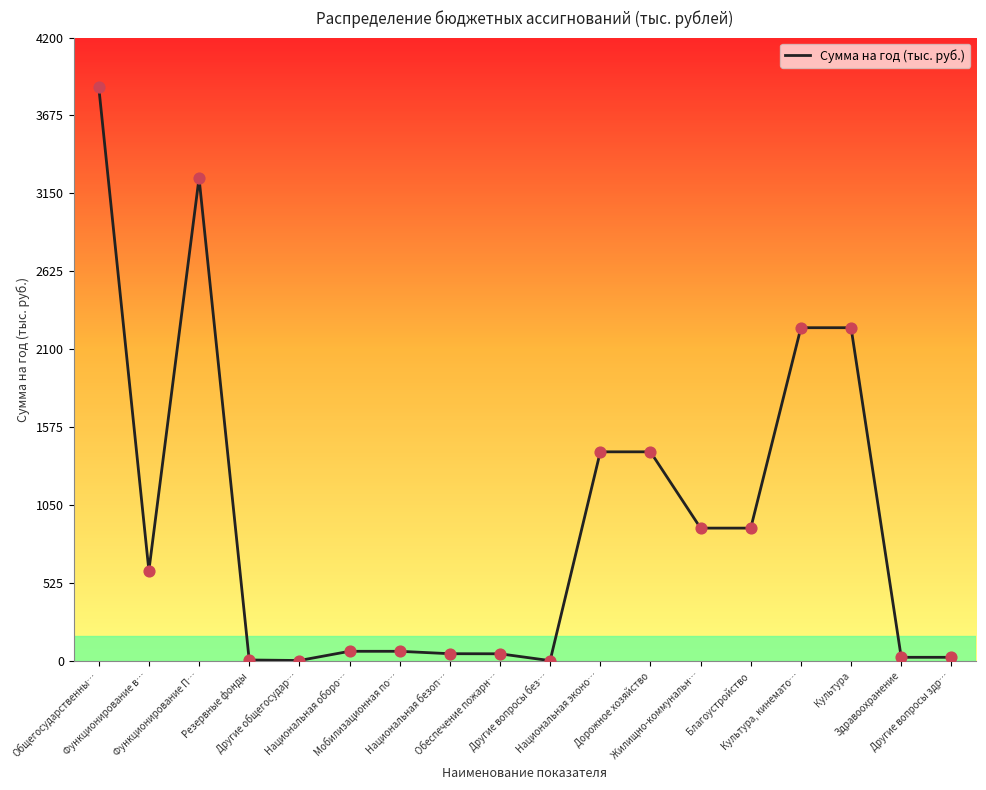

Approximately how many times larger is the value at Культура compared to Резервные фонды?

448.9